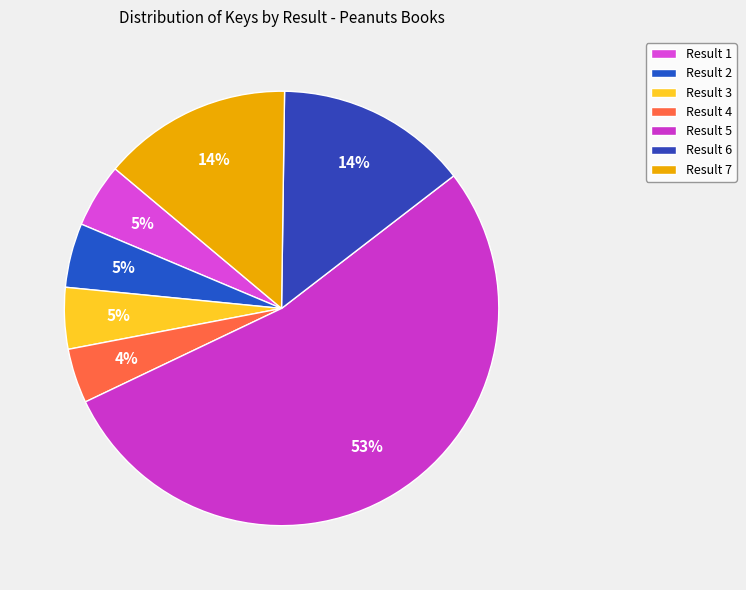

Which slice is the largest?

Result 5